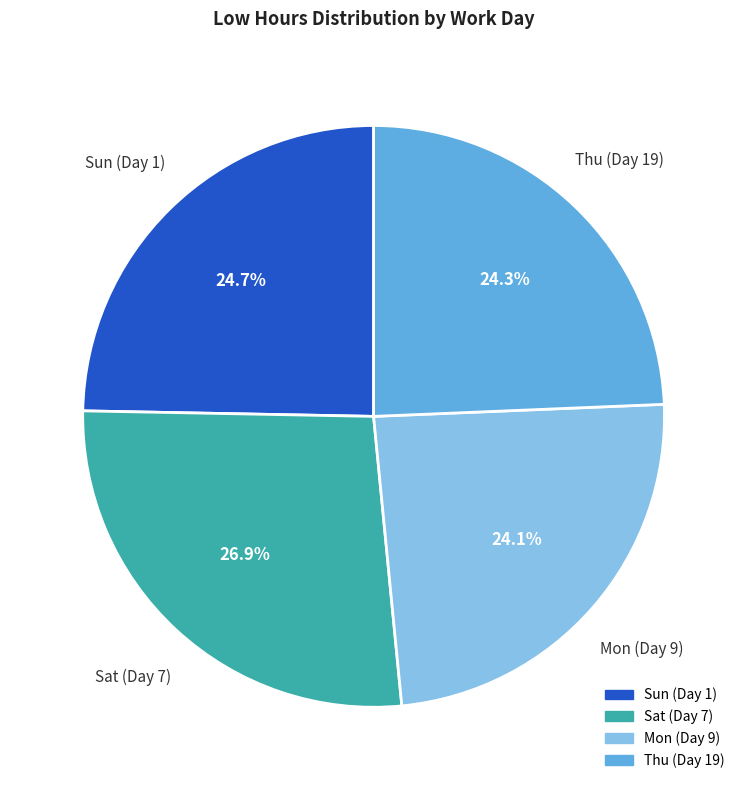

Is there a majority slice in this chart?

No